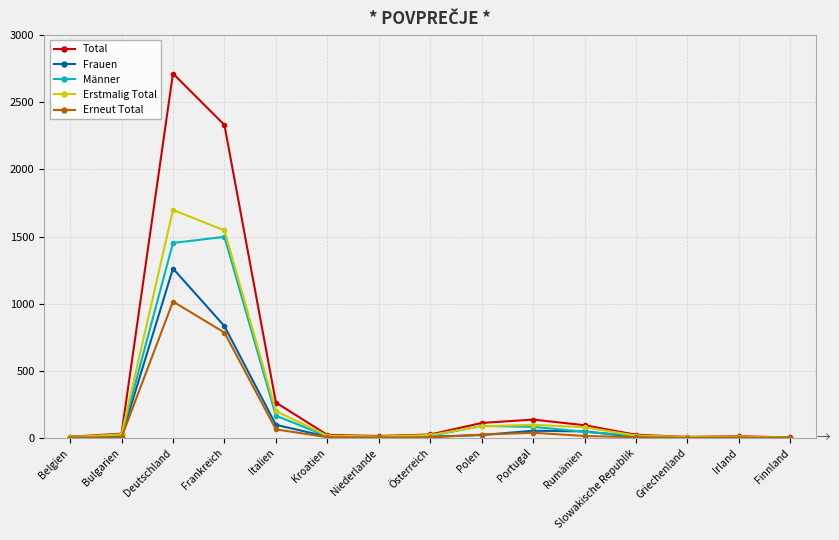

What is the sum of all Männer values?

3431